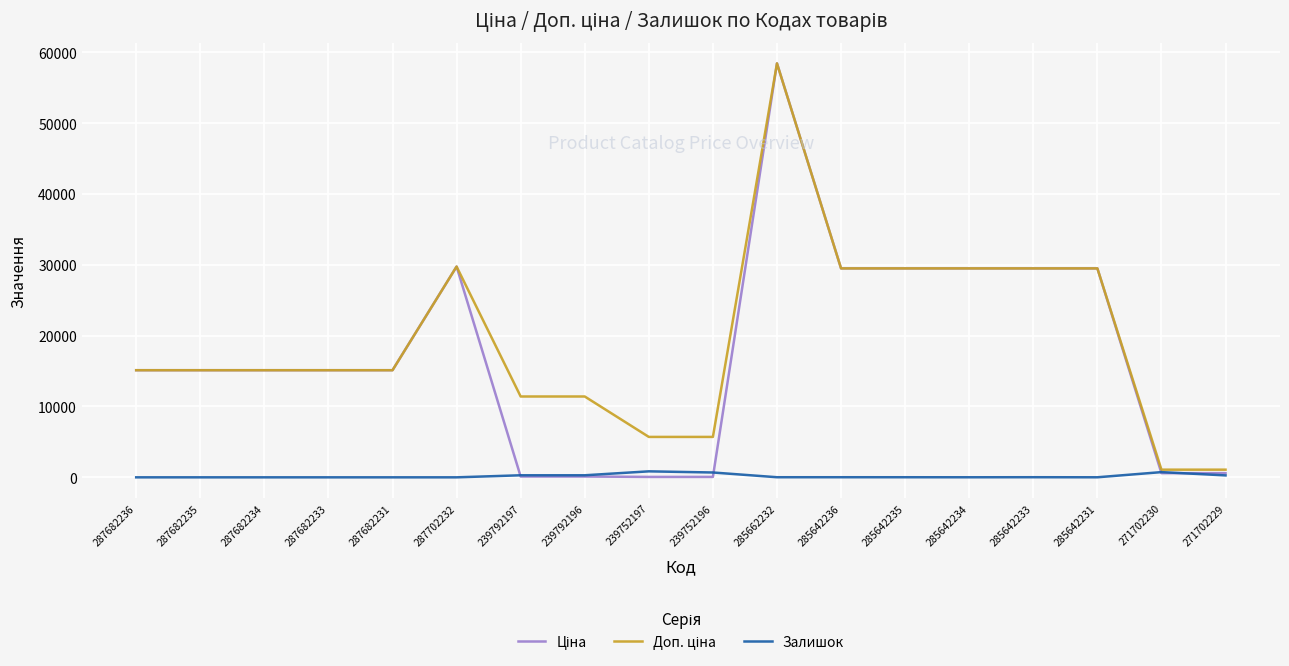

The Залишок series shows 736.0 at 271702230. True or false?

True